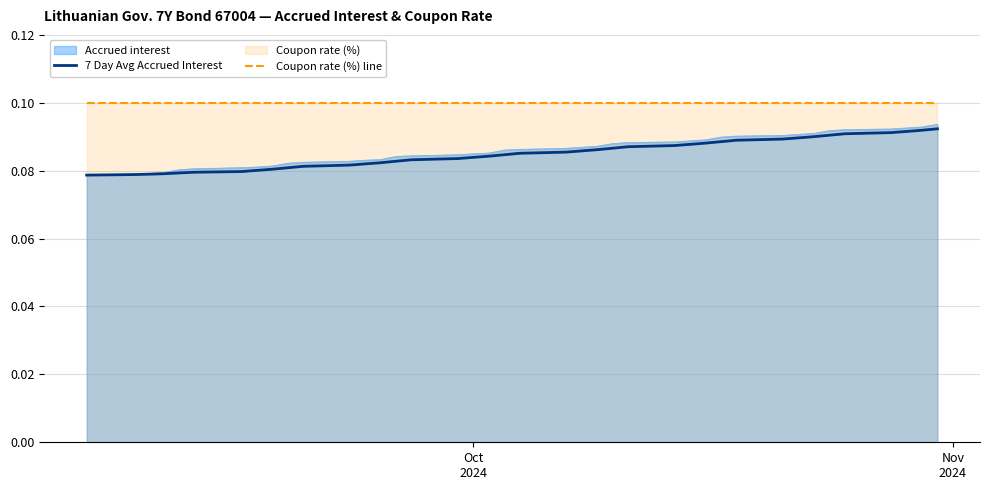

Reading left to right, what are all the values shown in this chart?

7 Day Avg Accrued Interest: 0.1	0.1	0.1	0.1	0.1	0.1	0.1	0.1	0.1	0.1	0.1	0.1	0.1	0.1	0.1	0.1	0.1	0.1	0.1	0.1	0.1	0.1	0.1	0.1	0.1	0.1	0.1	0.1	0.1	0.1	0.1	0.1	0.1	0.1	0.1	0.1	0.1	0.1	0.1	0.1
Coupon rate (%) line: 0.1	0.1	0.1	0.1	0.1	0.1	0.1	0.1	0.1	0.1	0.1	0.1	0.1	0.1	0.1	0.1	0.1	0.1	0.1	0.1	0.1	0.1	0.1	0.1	0.1	0.1	0.1	0.1	0.1	0.1	0.1	0.1	0.1	0.1	0.1	0.1	0.1	0.1	0.1	0.1